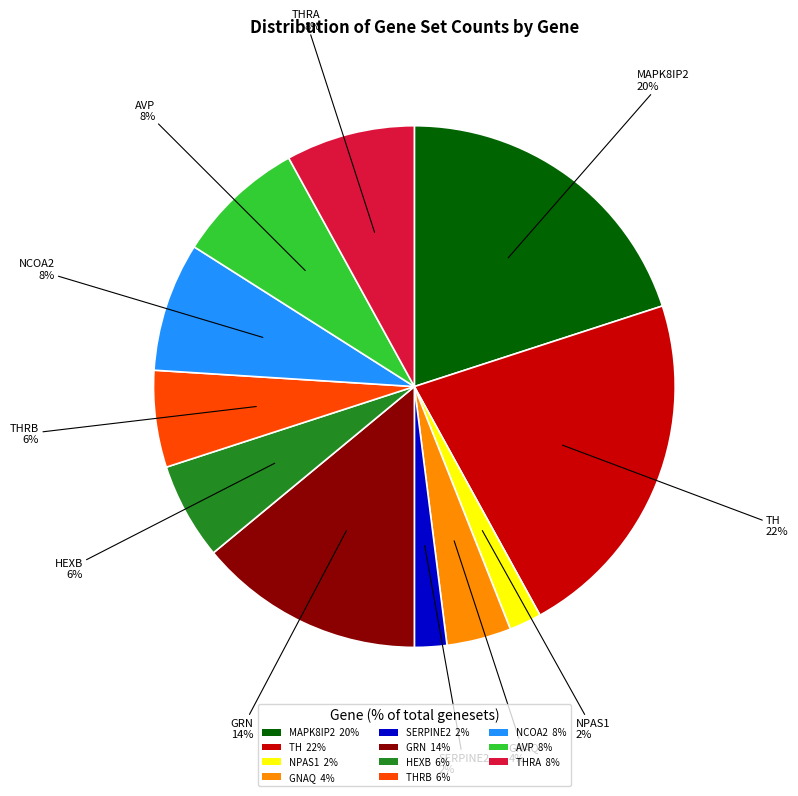

Combined, do NCOA2 8% and THRB 6% account for over 50%?

No